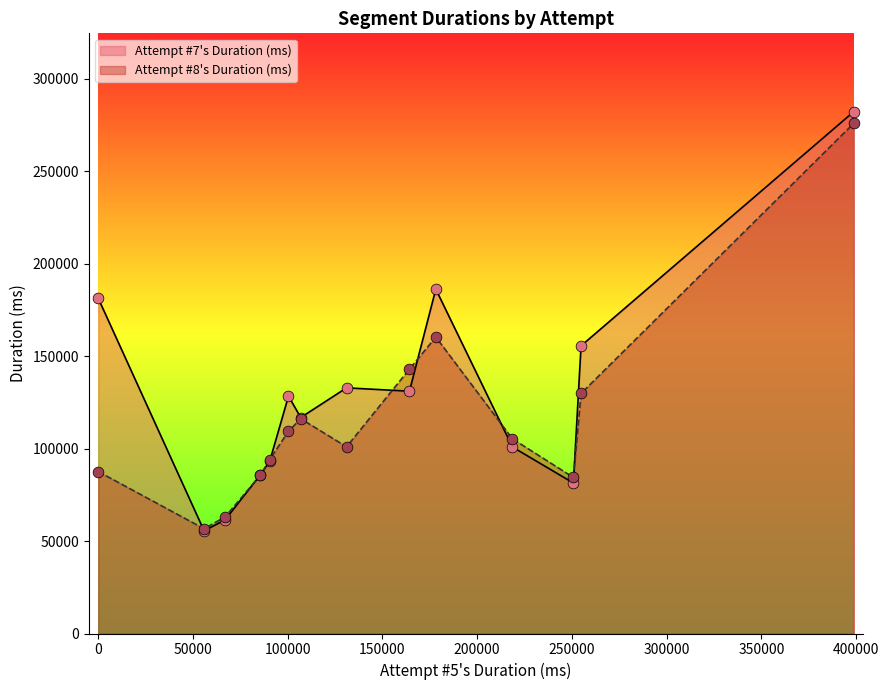

What is the greatest value displayed?

282141